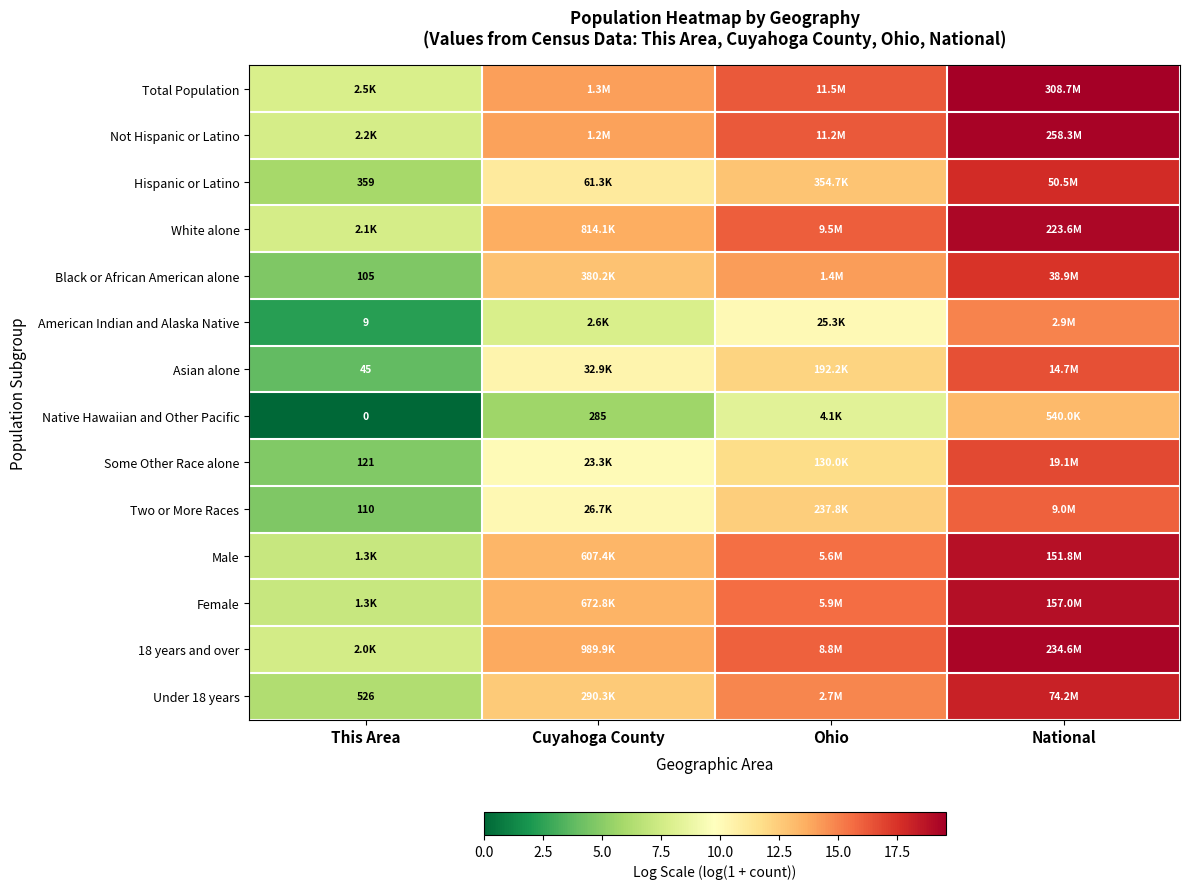

What value does the Female series have at Cuyahoga County?

13.4